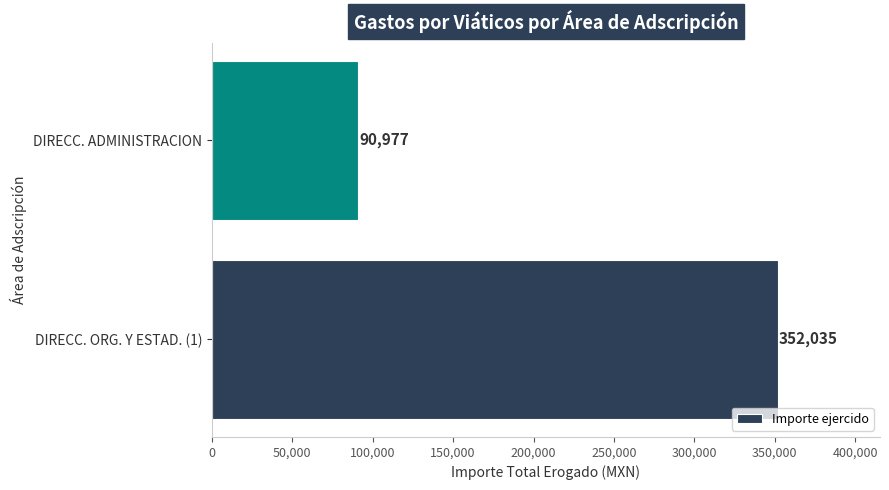

Count the number of categories in the chart.

2